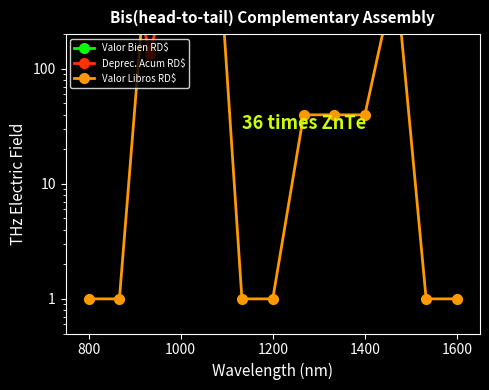

The Valor Libros RD$ series shows 1.0 at 1200. True or false?

True